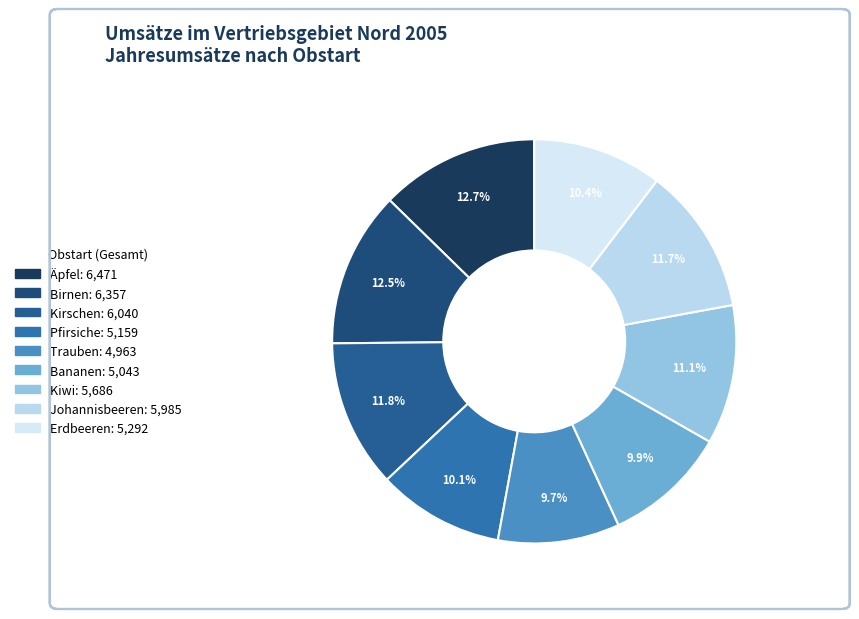

Count the number of slices in the pie.

9